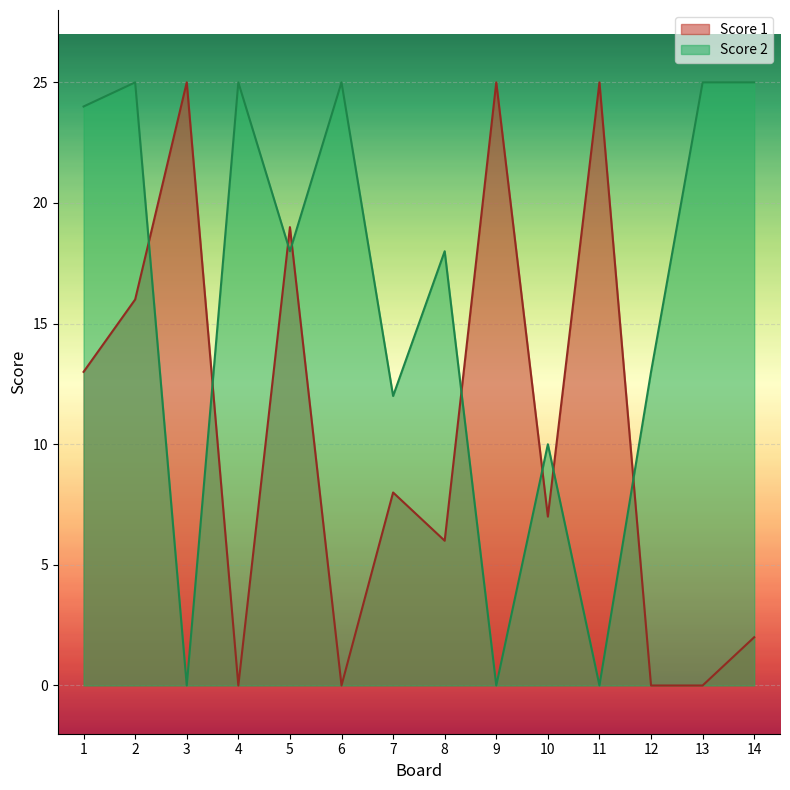

At how many categories does at least one series exceed 2?

14